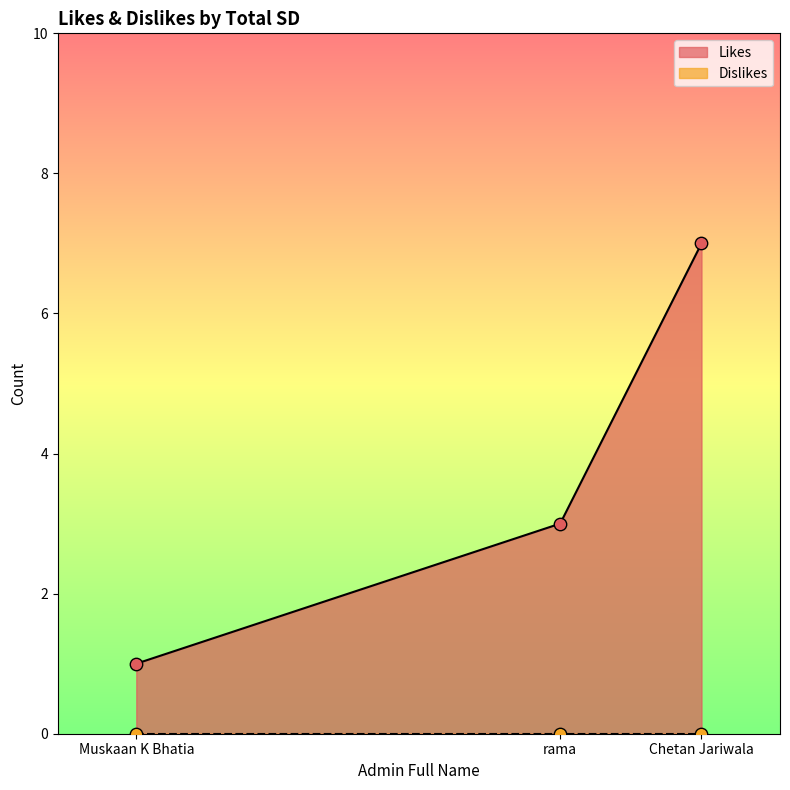

At how many categories does at least one series exceed 1?

2